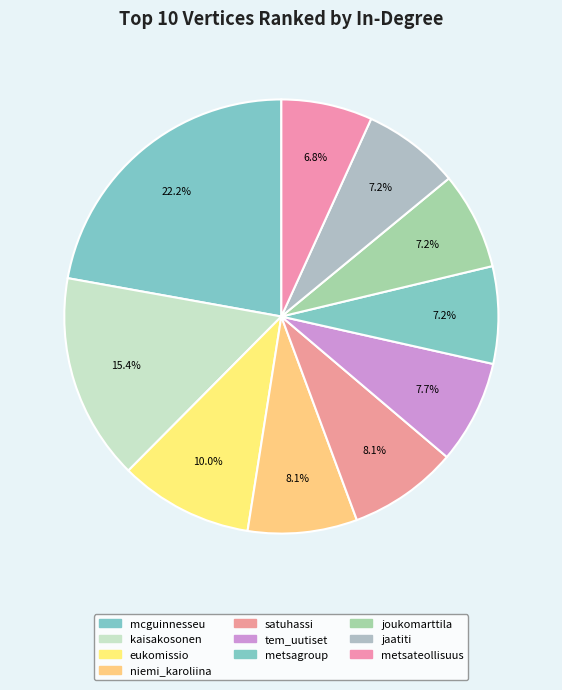

Which category has the biggest portion of the pie?

mcguinnesseu